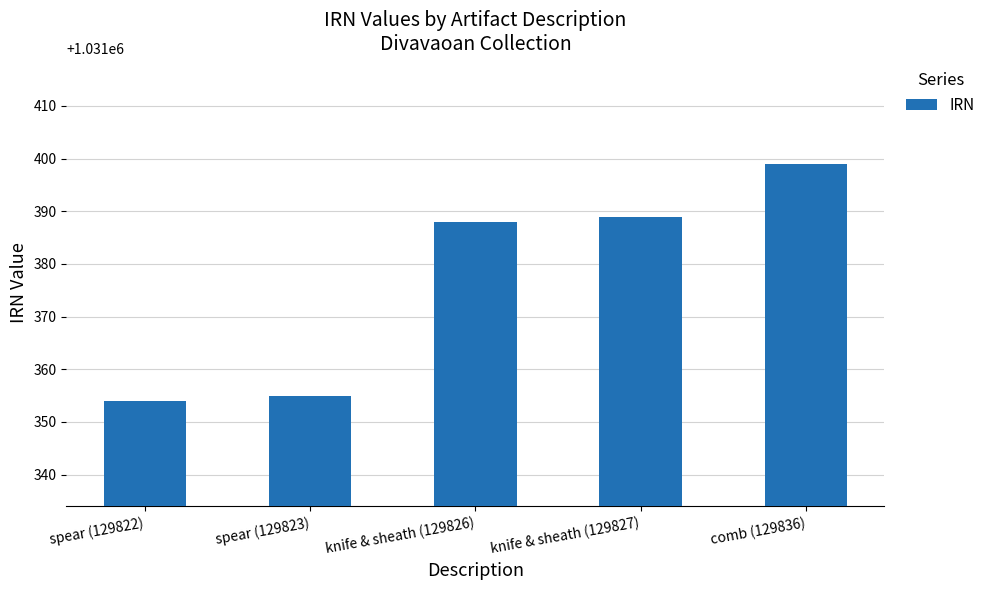

True or false: the data shows 1031354 at spear (129822).

True